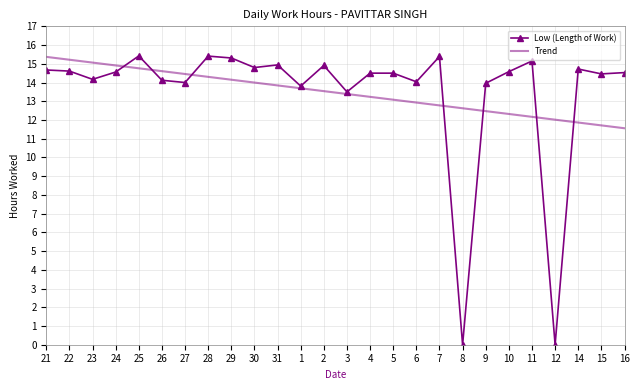

True or false: Trend and Low (Length of Work) cross at least once.

True